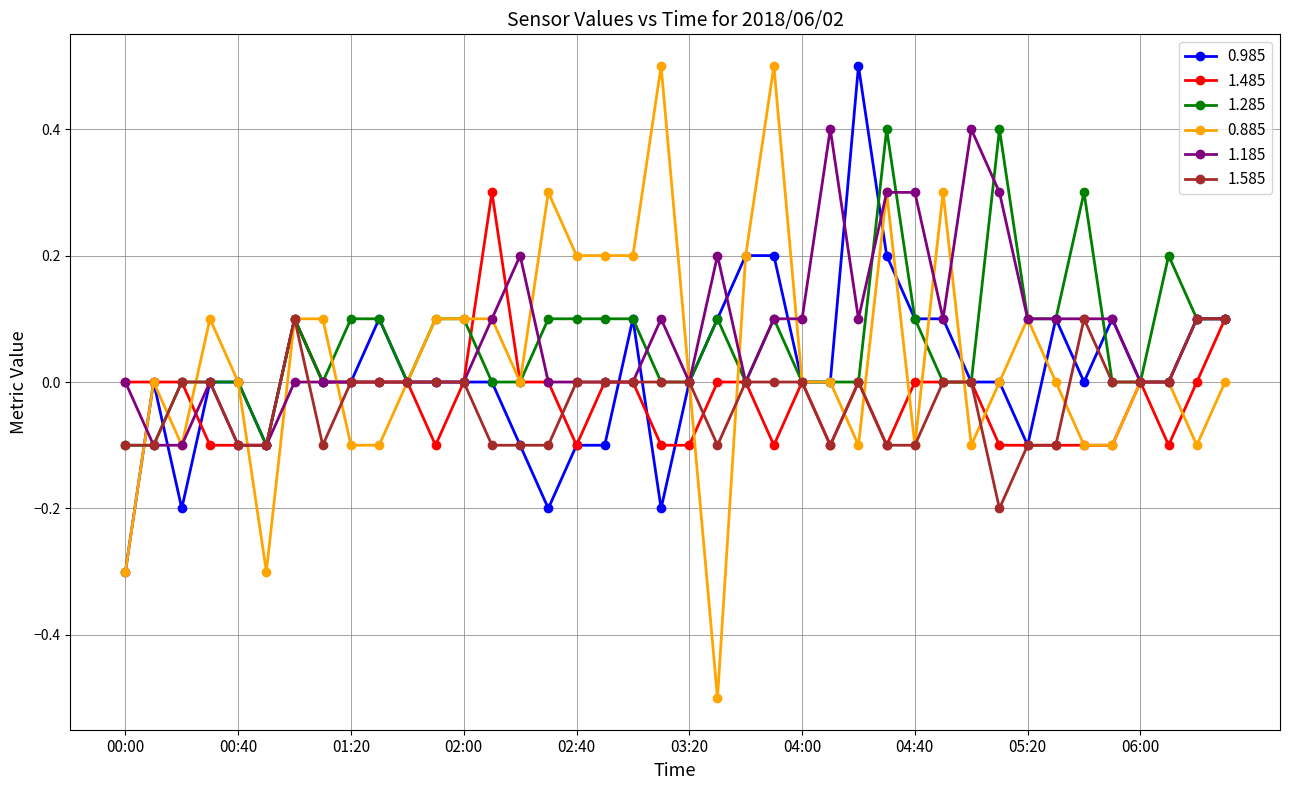

What is the maximum value shown in the chart?

0.5